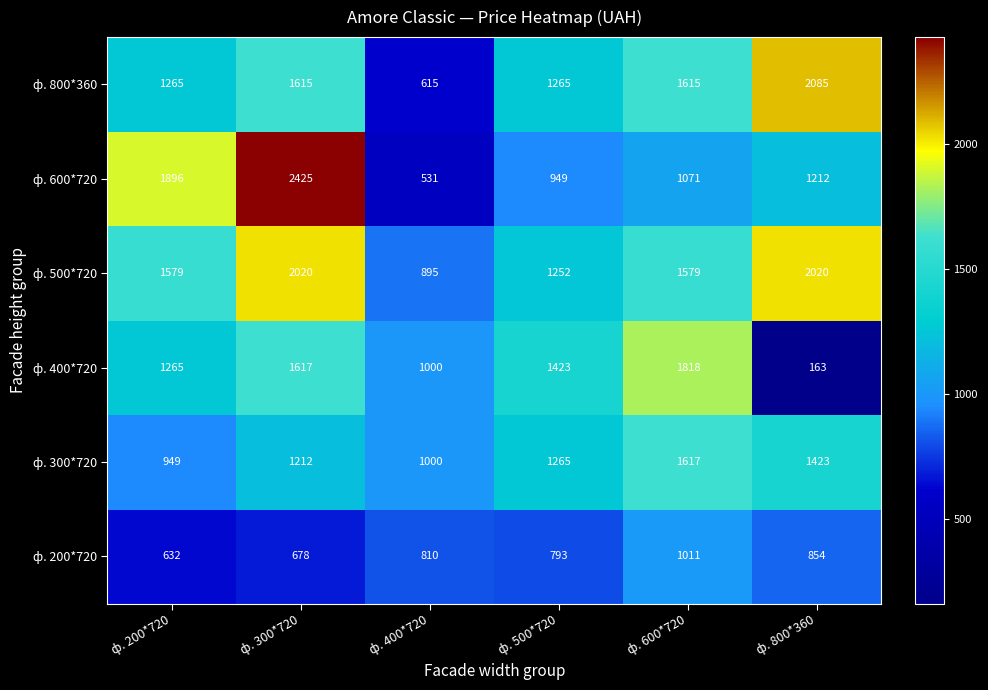

What is the lowest value of the ф. 800*360 series?

615